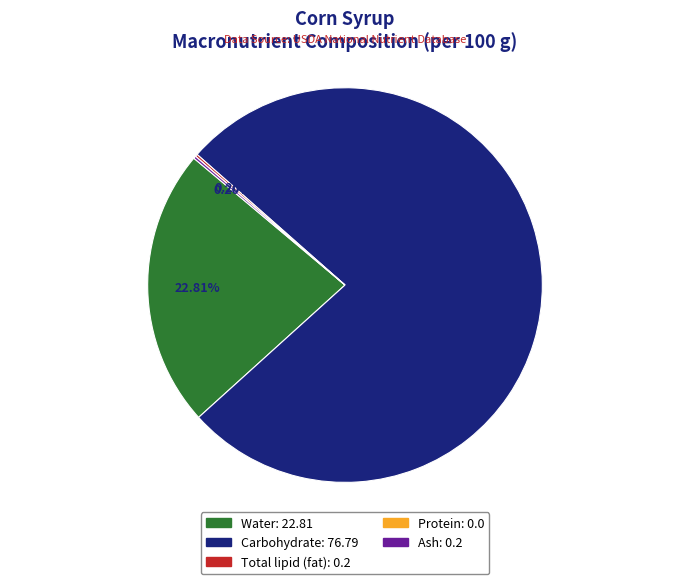

Which slice represents more than half of the pie?

Carbohydrate